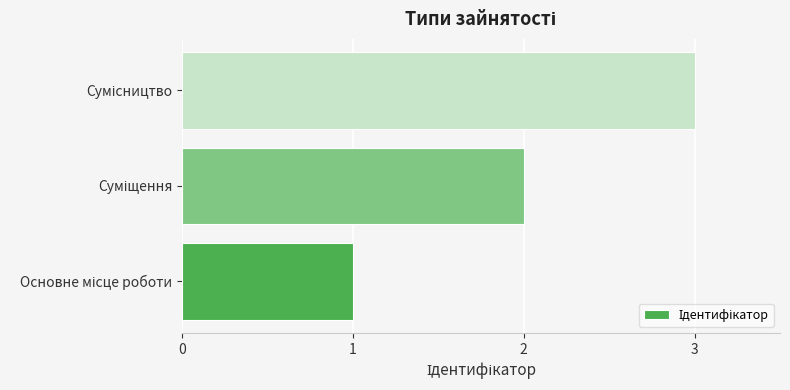

How many data points are less than 2?

1